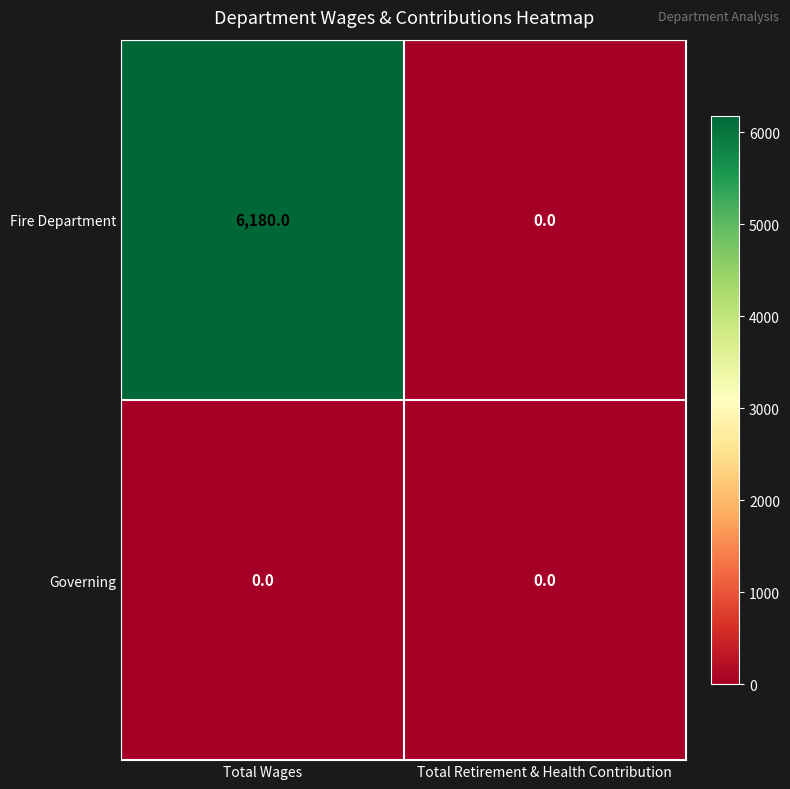

What is the difference between the Fire Department values at Total Wages and Total Retirement & Health Contribution?

6180